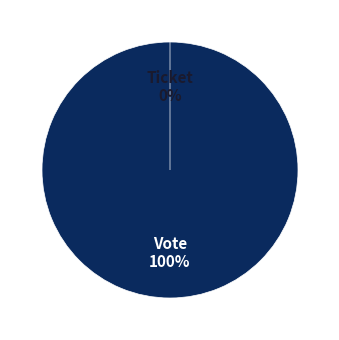

Which category has the smallest portion of the pie?

Ticket